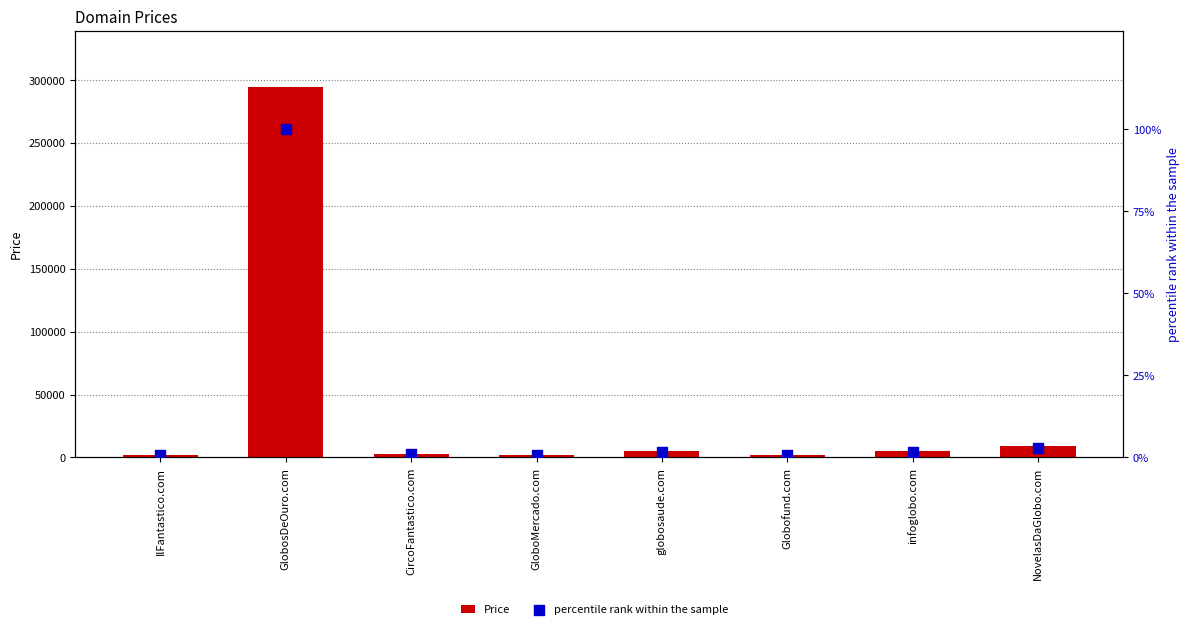

At how many categories does at least one series exceed 205070?

1